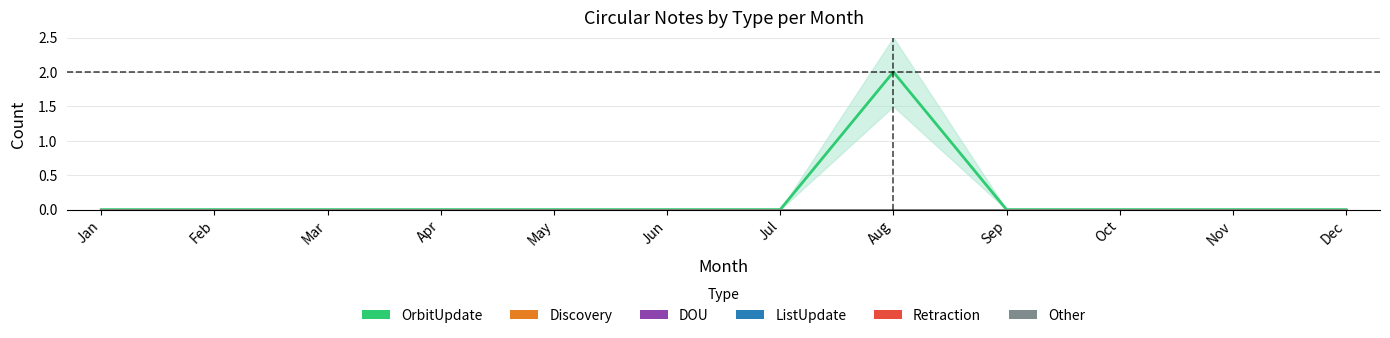

Reading left to right, extract all data points from this chart.

OrbitUpdate: 0	0	0	0	0	0	0	2	0	0	0	0
Discovery: 0	0	0	0	0	0	0	0	0	0	0	0
DOU: 0	0	0	0	0	0	0	0	0	0	0	0
ListUpdate: 0	0	0	0	0	0	0	0	0	0	0	0
Retraction: 0	0	0	0	0	0	0	0	0	0	0	0
Other: 0	0	0	0	0	0	0	0	0	0	0	0